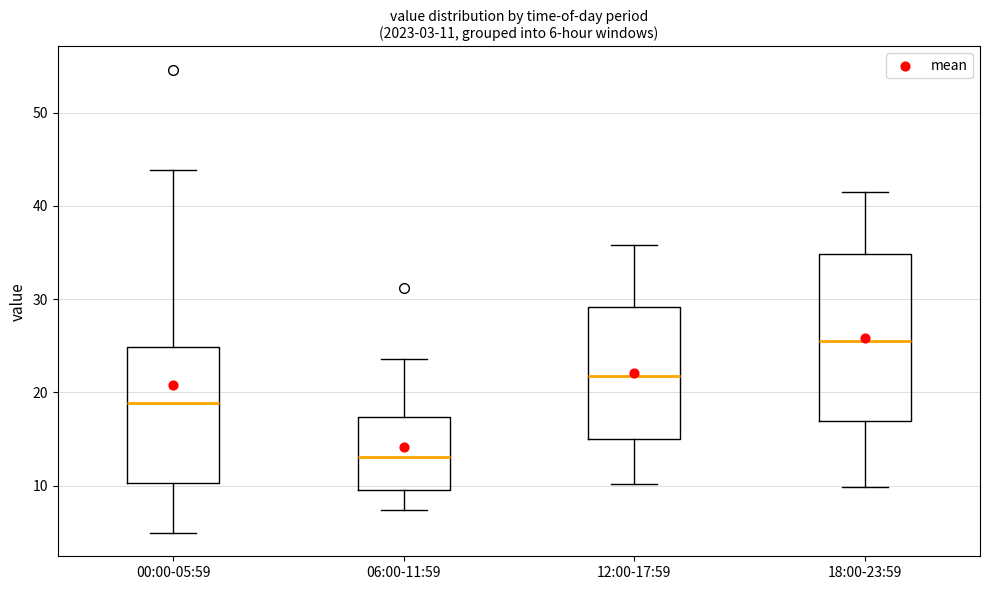

Comparing the boxes themselves (not the whiskers), which one is the tallest?

18:00-23:59